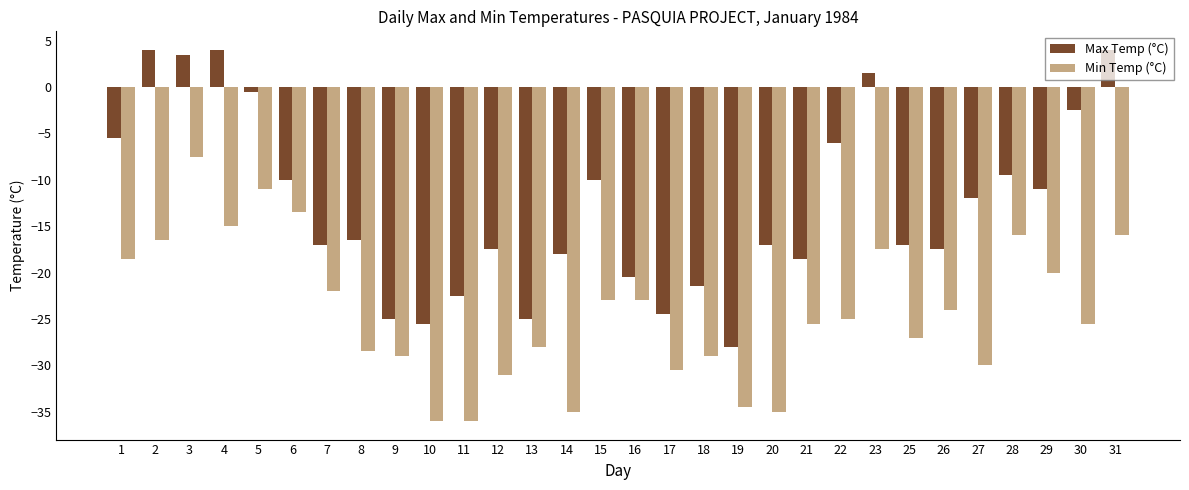

What is the average value of the Max Temp (°C) series?

-12.7